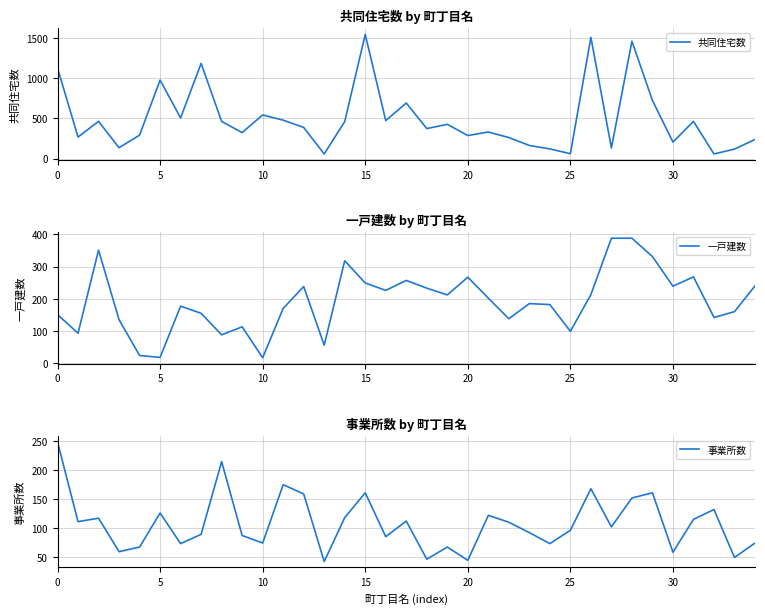

True or false: 一戸建数 has more than 0 interior local peaks.

True